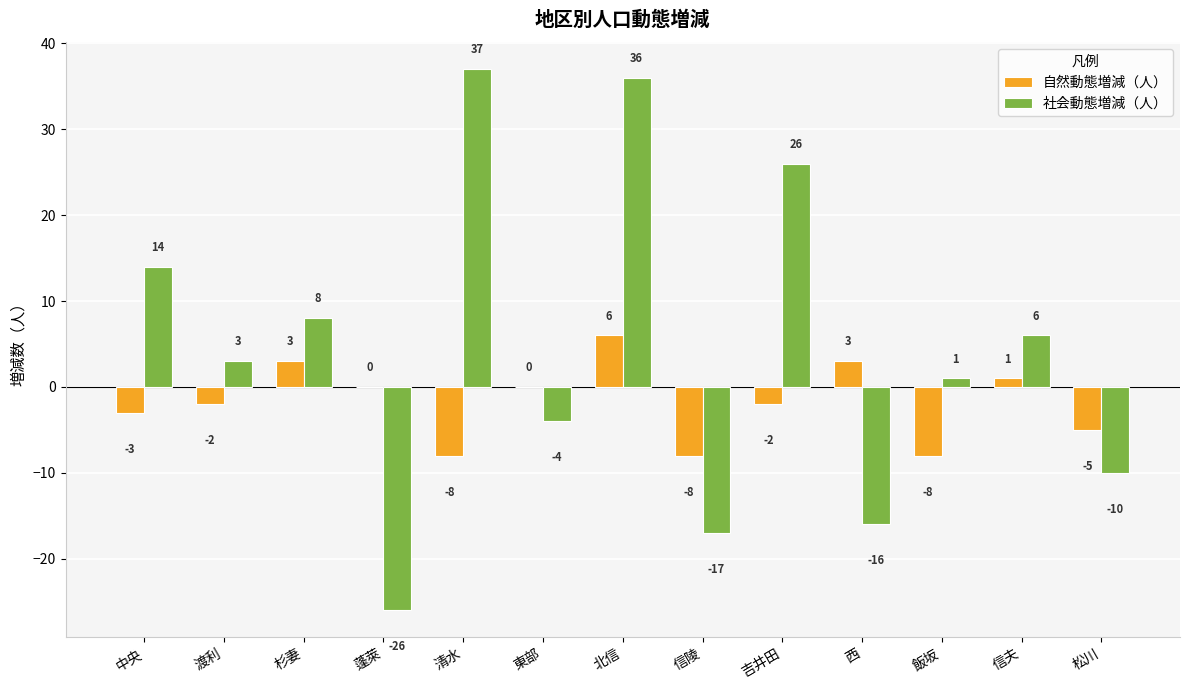

Count the number of categories in the chart.

13